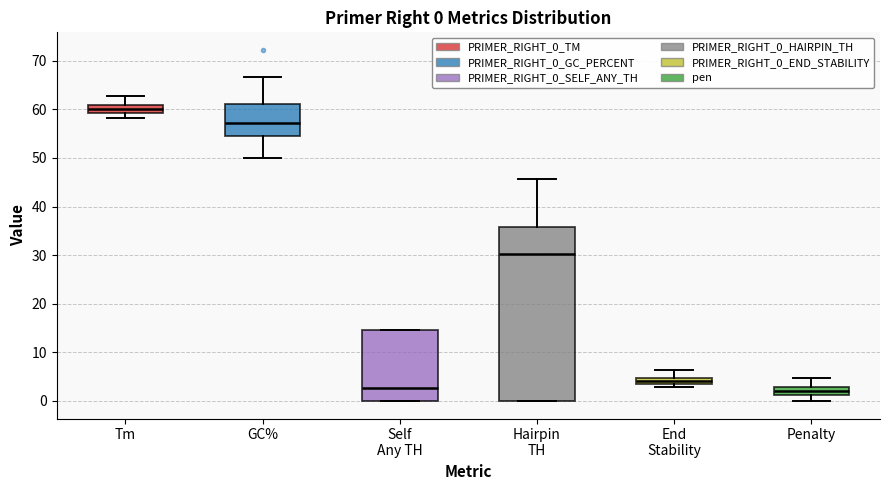

Which box is the tallest, from its lower edge to its upper edge?

Hairpin TH